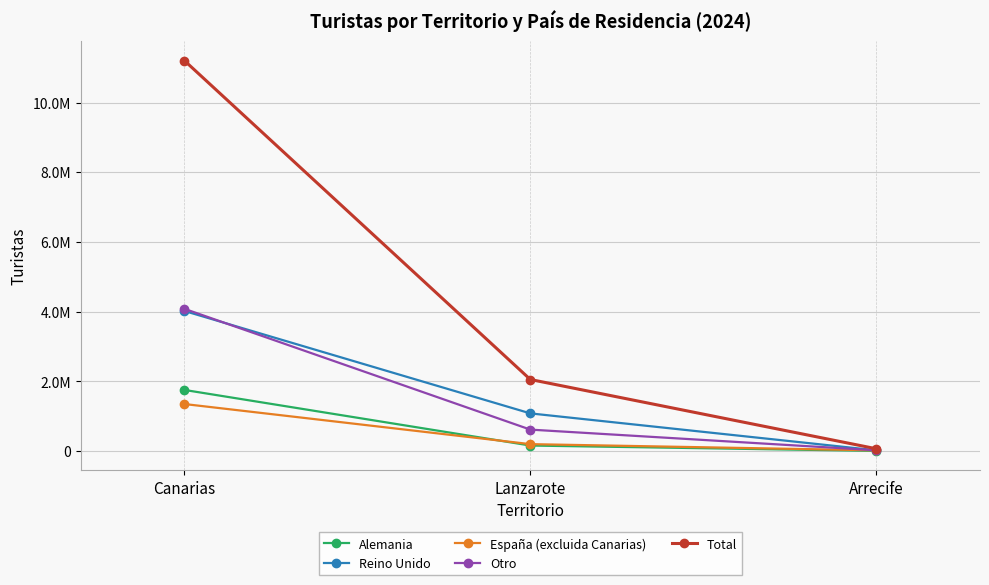

What is the sum of all Otro values?

4718230